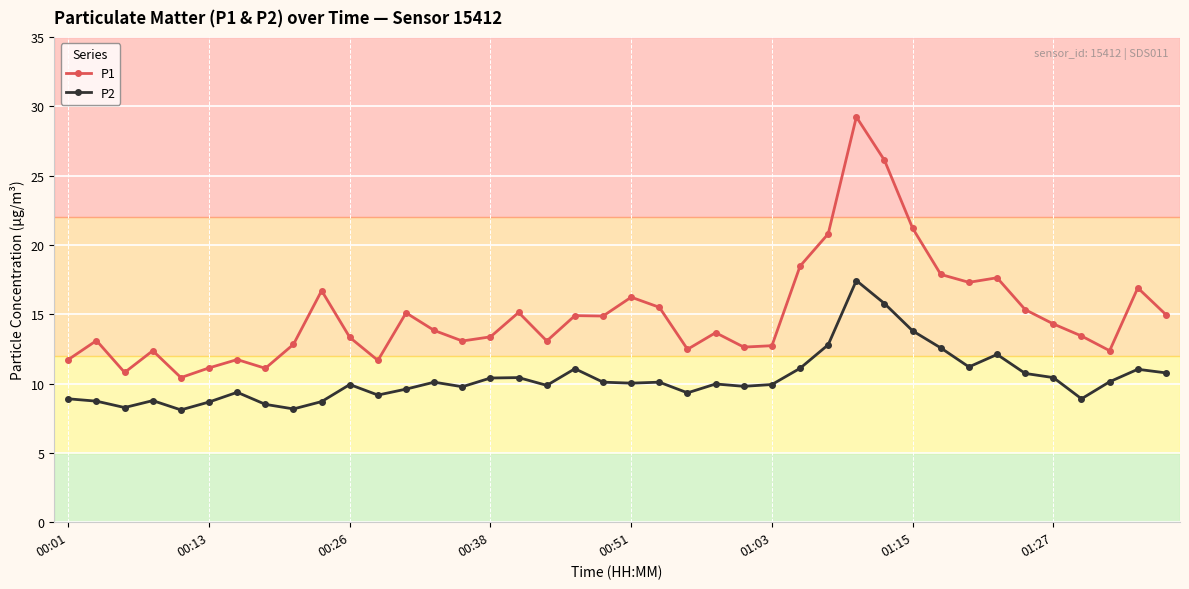

Which series has the widest spread of values?

P1